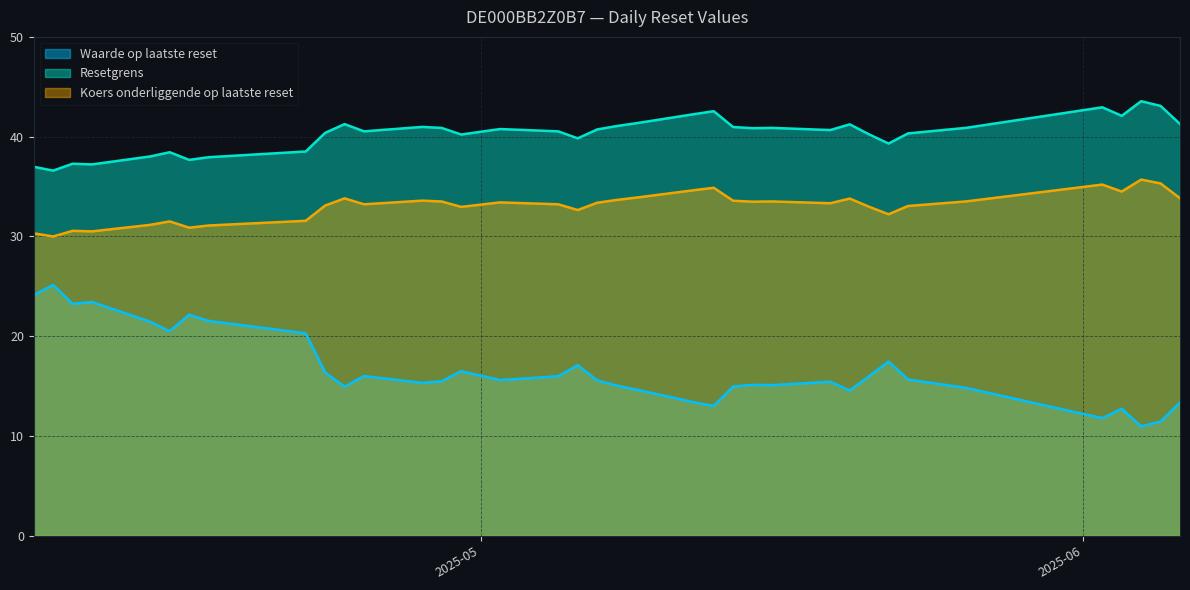

List the series in order of their peak value, highest first.

Resetgrens, Koers onderliggende op laatste reset, Waarde op laatste reset